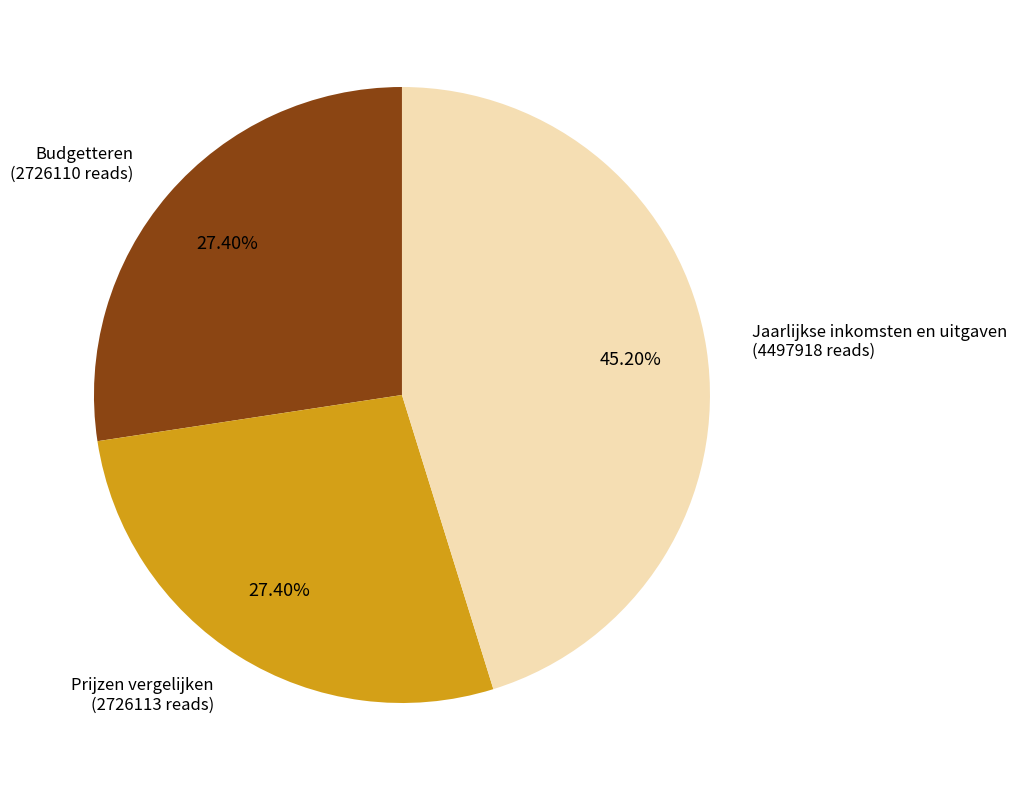

What is the largest slice in the pie chart?

Jaarlijkse inkomsten en uitgaven